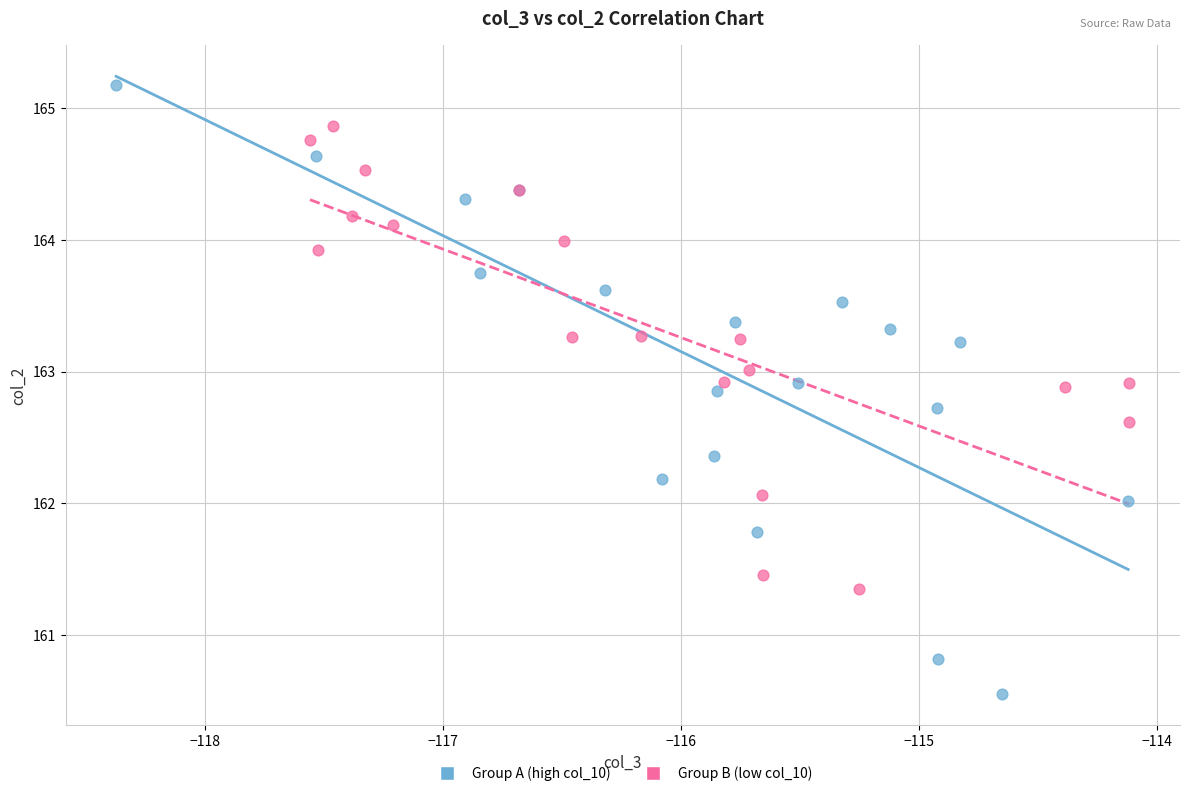

Which series reaches the maximum Y coordinate?

Group A (high col_10)